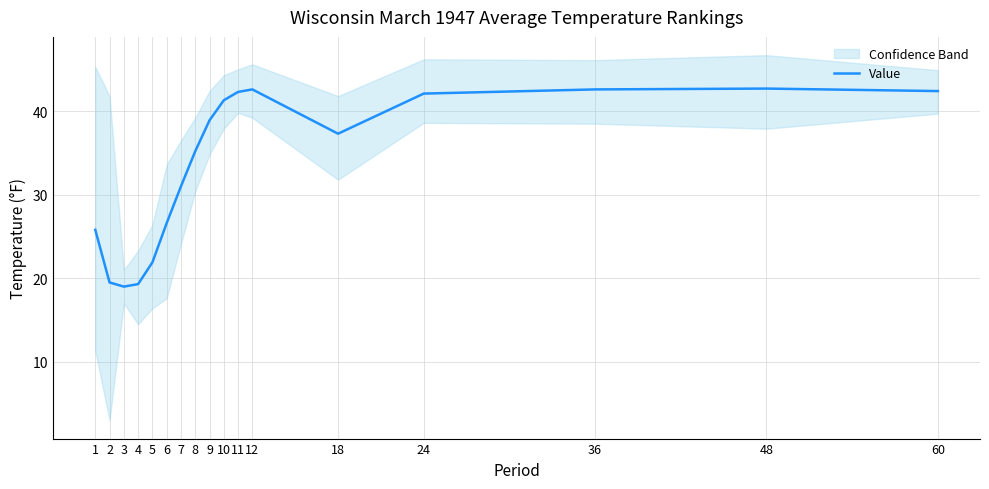

How many interior local peaks (higher than both neighbors) does the data have?

2